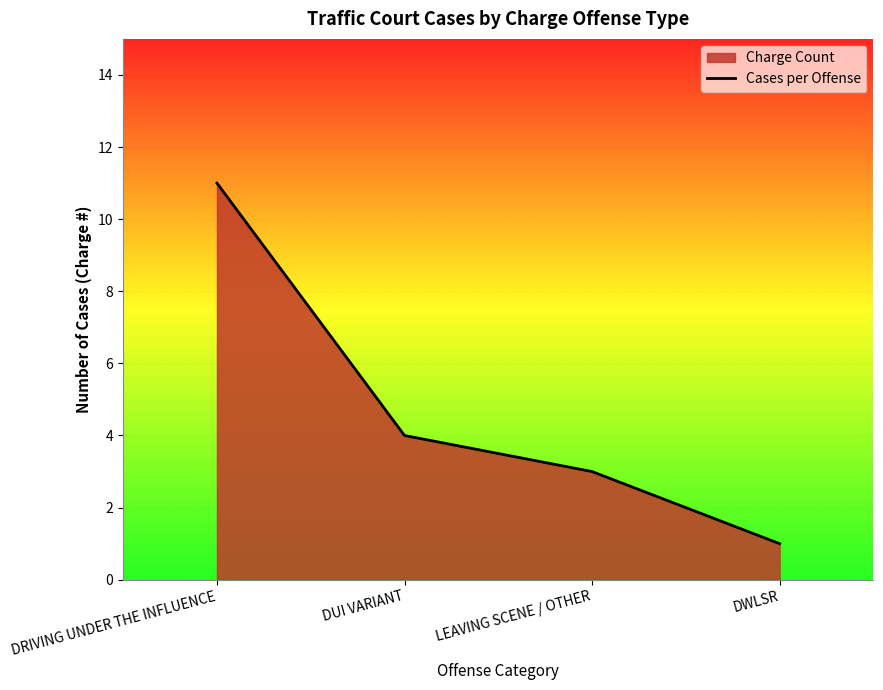

What is the difference between the maximum and second lowest values?

8